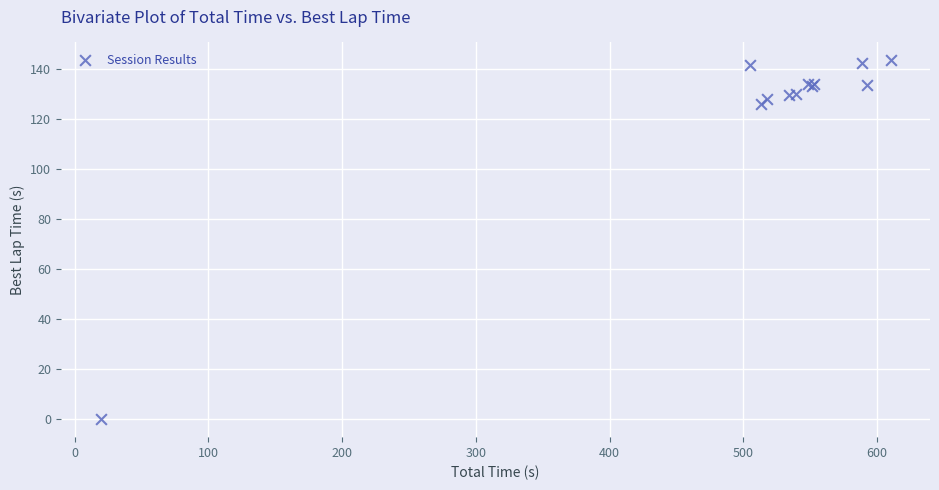

What Y value in the scatter plot is closest to 71?

126.2